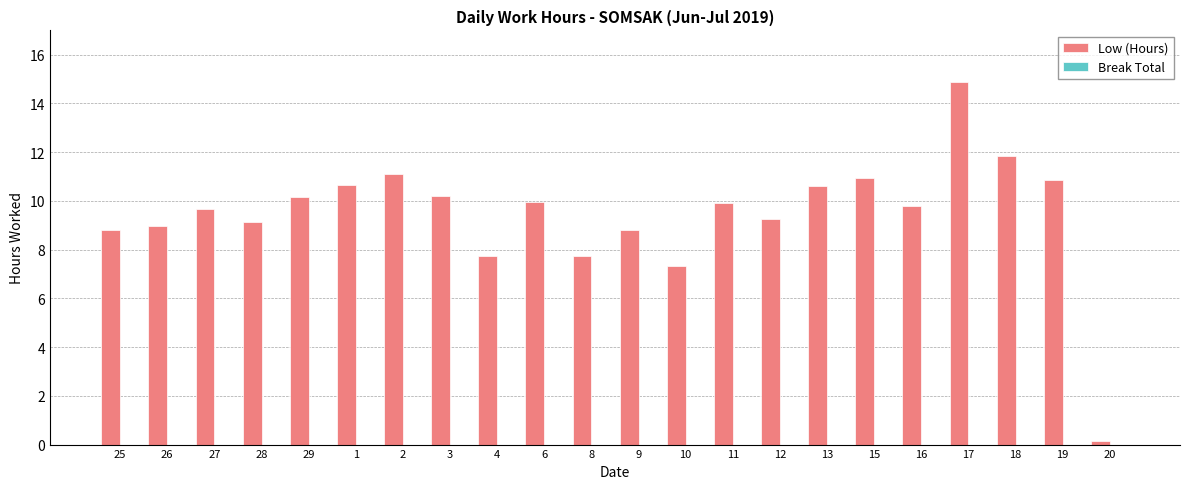

What is the label of the 19th bar from the right?

28